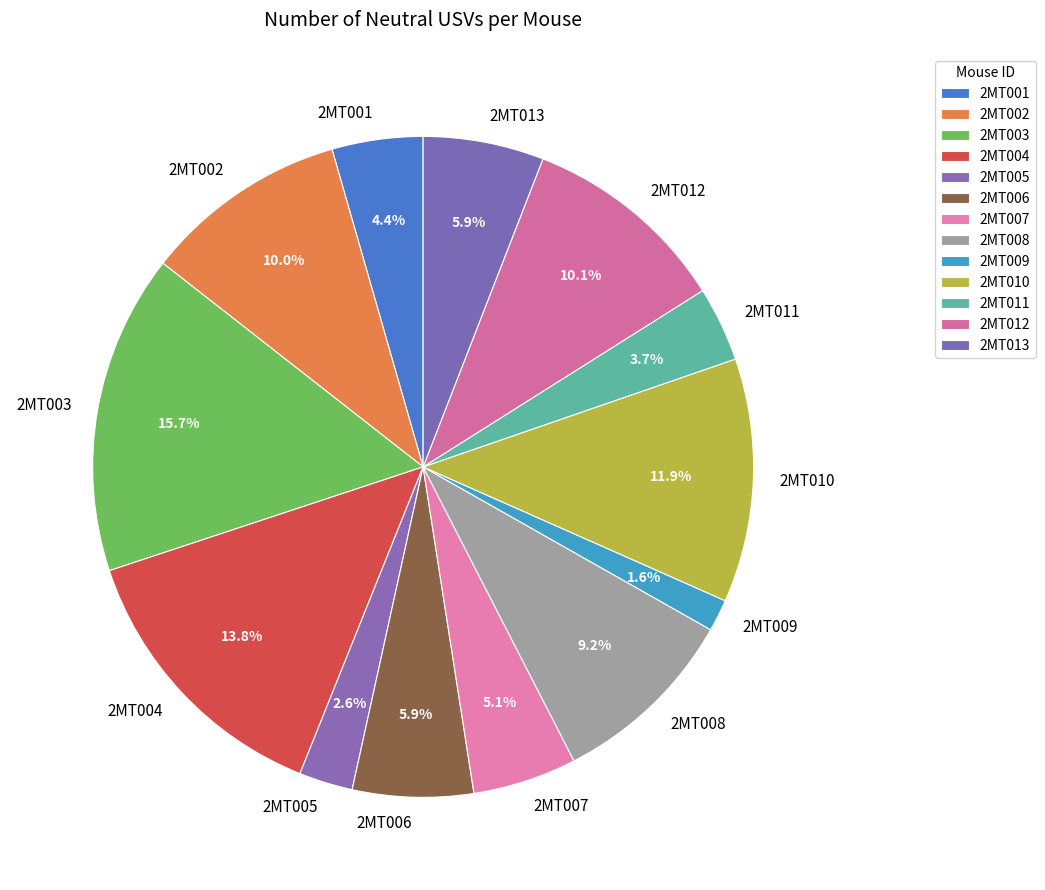

The 2MT011 slice represents 4% of the pie. True or false?

True